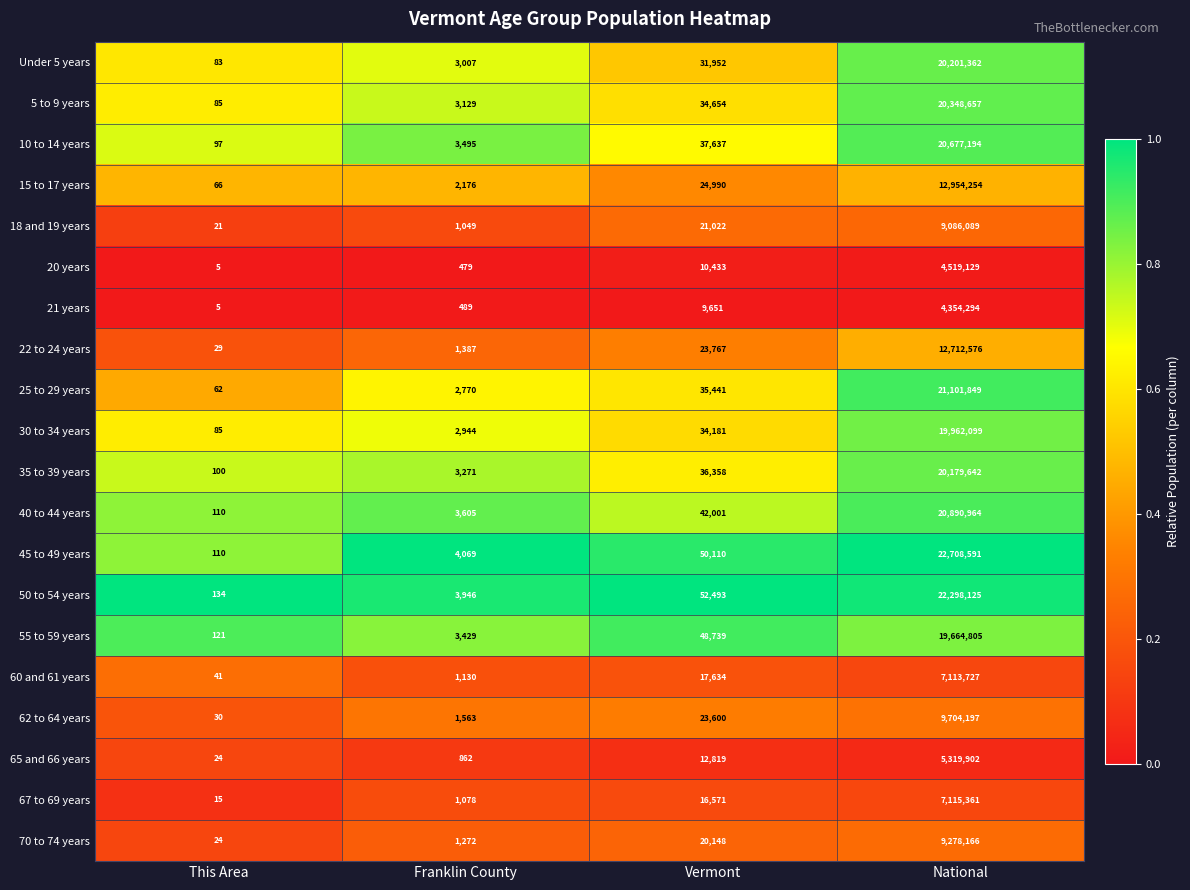

The 20 years series shows 5 at This Area. True or false?

True